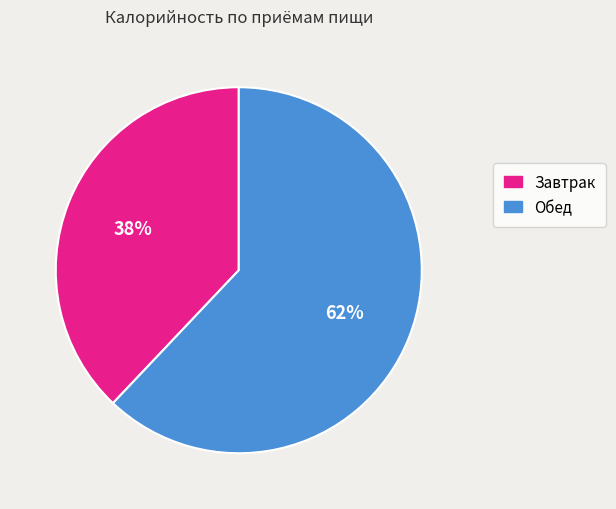

Is there a majority slice in this chart?

Yes